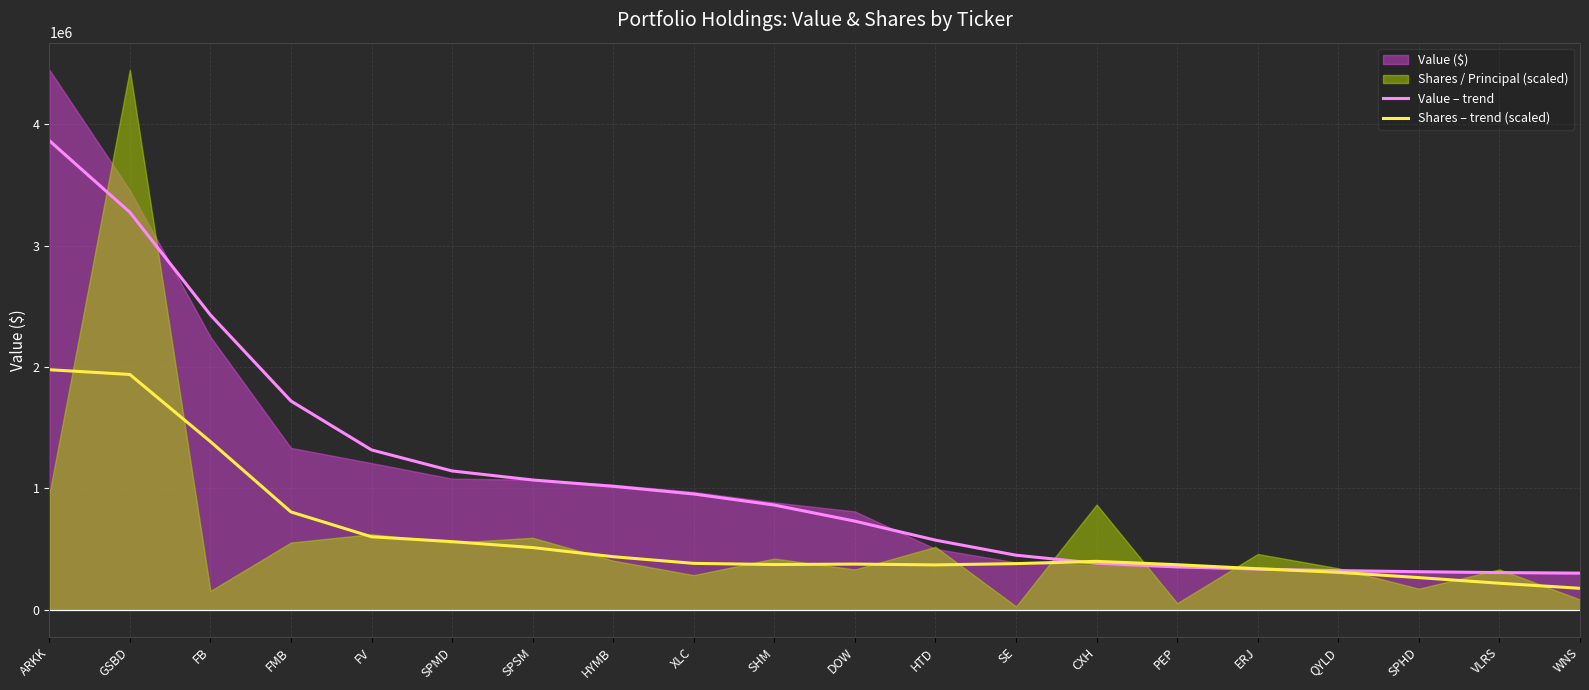

What is the label of the 7th point from the left?

SPSM